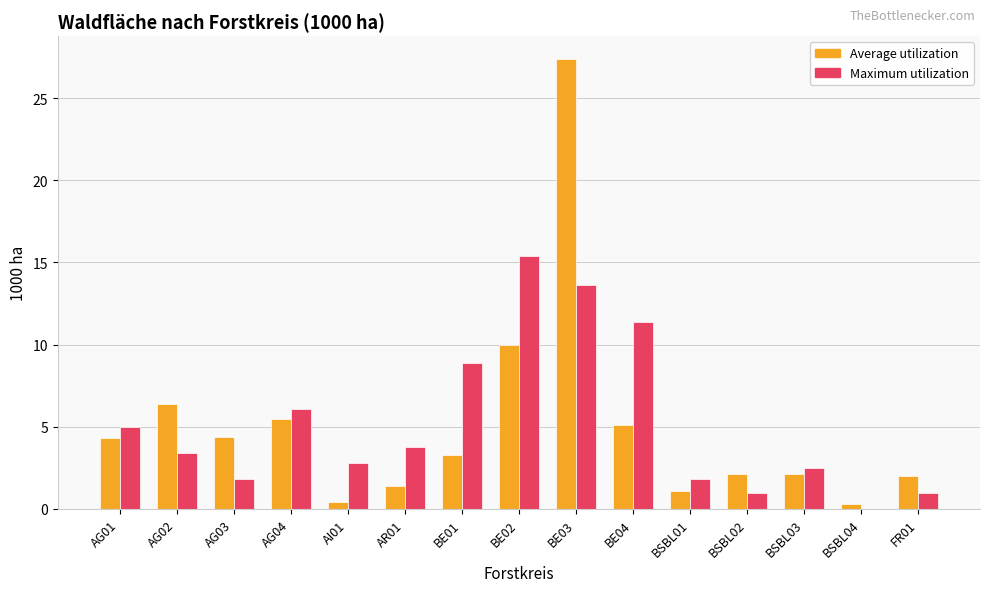

Between AG01 and BSBL02, which series saw the biggest shift?

Maximum utilization